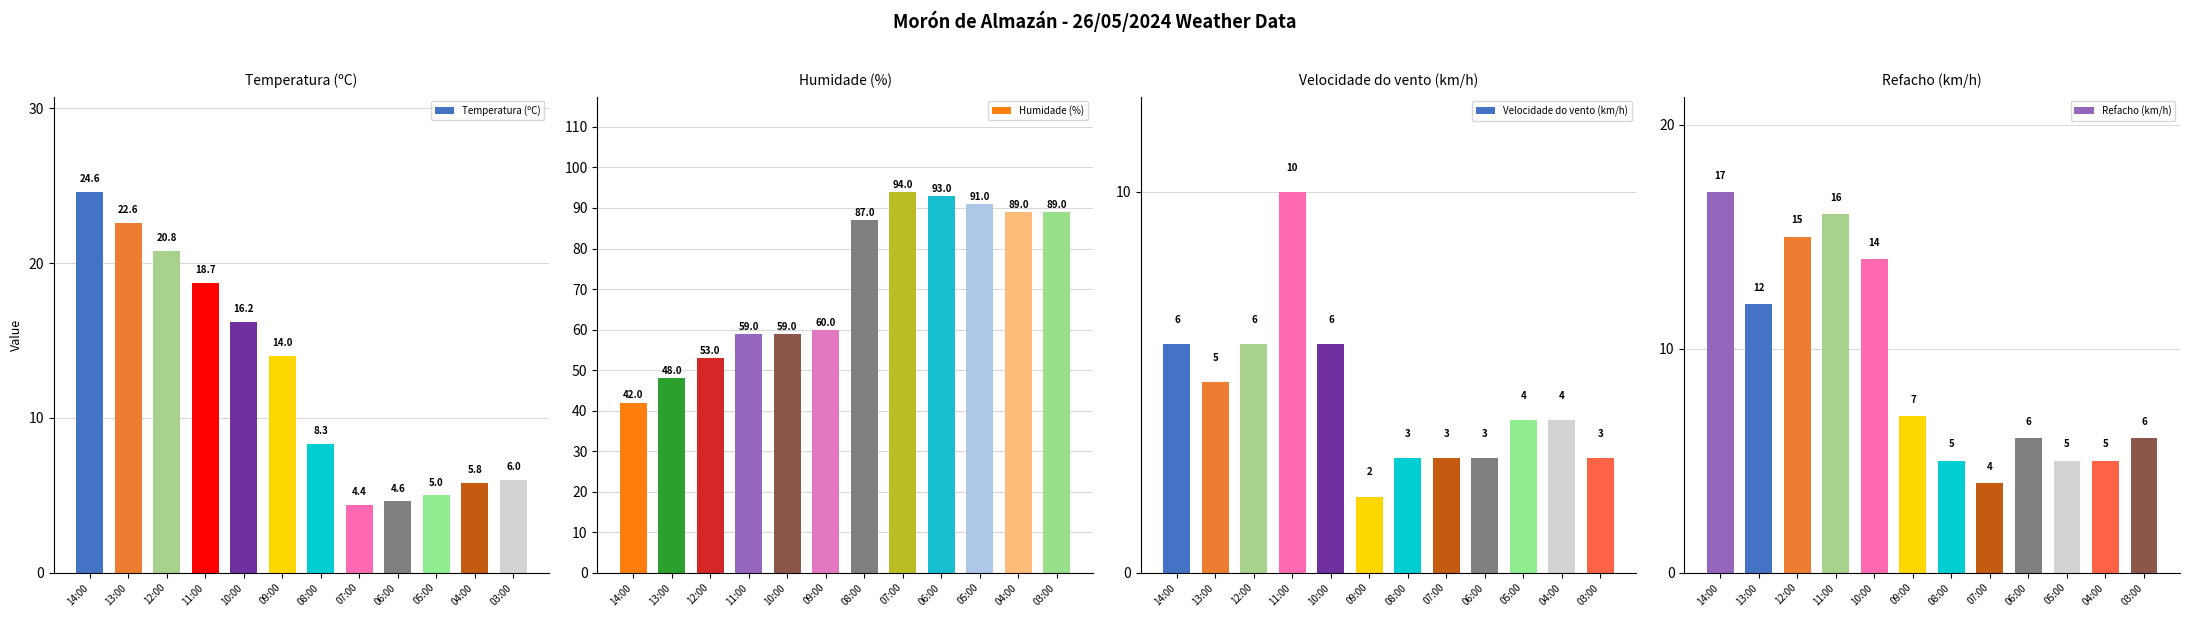

What is the label of the 7th bar from the right?

09:00